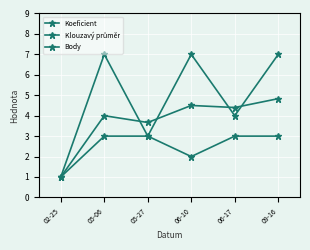

Which label corresponds to the largest value in the chart?

05-06